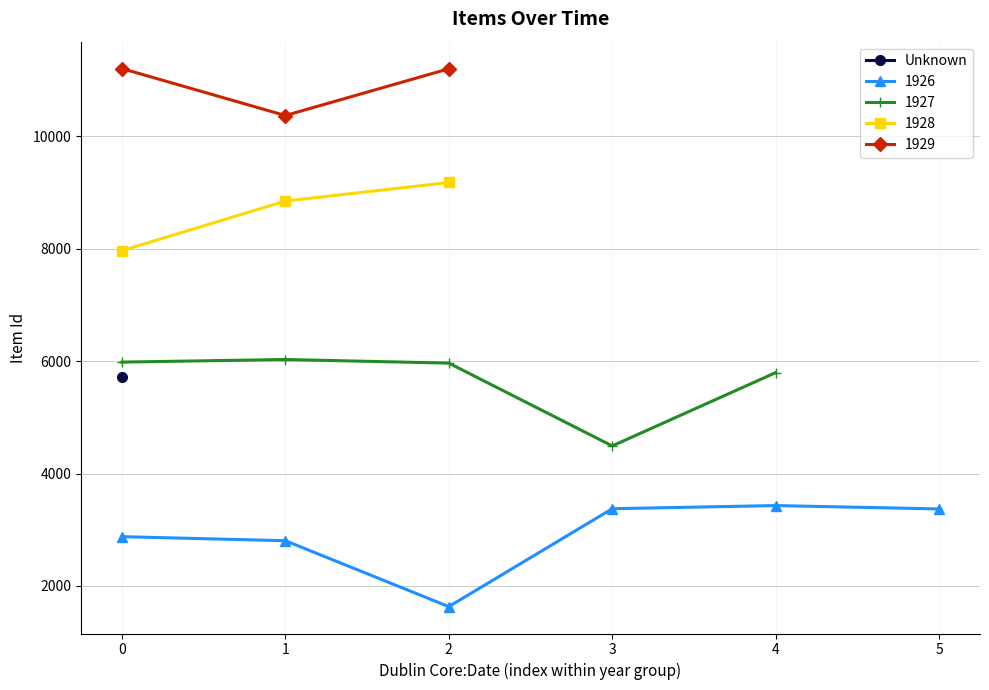

What is the value of the 1929 point at the 3rd from the left?

11199